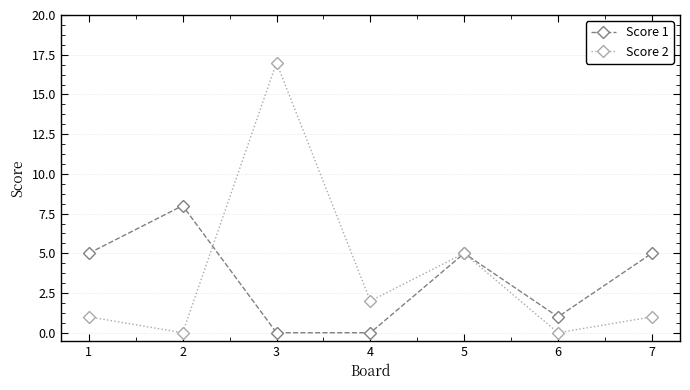

True or false: Score 2 and Score 1 intersect in this chart.

True